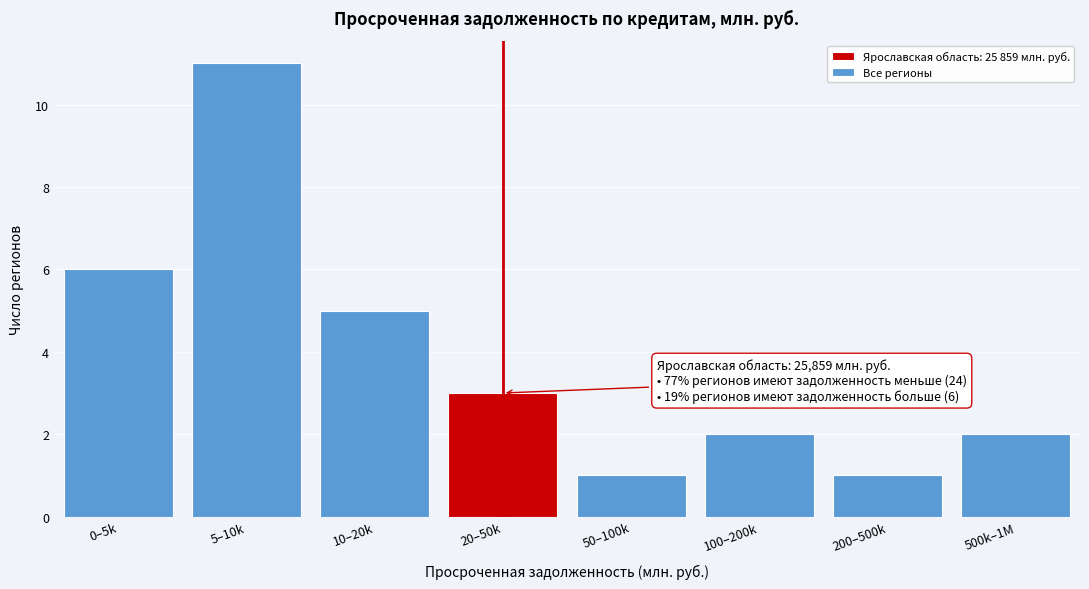

Reading right to left, extract all data points from this chart.

500k–1M=2	200–500k=1	100–200k=2	50–100k=1	20–50k=3	10–20k=5	5–10k=11	0–5k=6